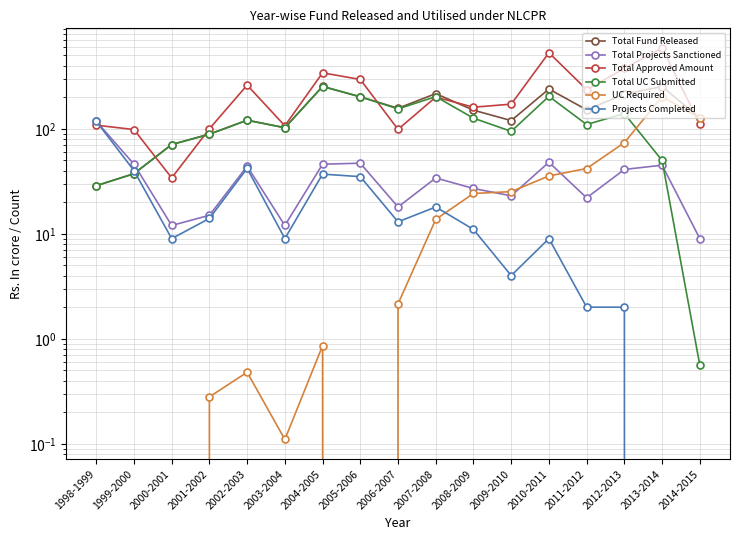

Reading left to right, extract all data points from this chart.

Total Fund Released: 1998-1999=28.7	1999-2000=37.4	2000-2001=70.8	2001-2002=88.9	2002-2003=120.9	2003-2004=102.4	2004-2005=253.5	2005-2006=201.3	2006-2007=156.8	2007-2008=216.1	2008-2009=150.4	2009-2010=119.7	2010-2011=239.1	2011-2012=151.7	2012-2013=213.5	2013-2014=252.5	2014-2015=126.6
Total Projects Sanctioned: 1998-1999=118.0	1999-2000=46.0	2000-2001=12.0	2001-2002=15.0	2002-2003=44.0	2003-2004=12.0	2004-2005=46.0	2005-2006=47.0	2006-2007=18.0	2007-2008=34.0	2008-2009=27.0	2009-2010=23.0	2010-2011=48.0	2011-2012=22.0	2012-2013=41.0	2013-2014=45.0	2014-2015=9.0
Total Approved Amount: 1998-1999=108.2	1999-2000=98.3	2000-2001=34.0	2001-2002=100.0	2002-2003=260.6	2003-2004=106.8	2004-2005=341.1	2005-2006=294.9	2006-2007=98.7	2007-2008=200.3	2008-2009=160.5	2009-2010=171.6	2010-2011=530.0	2011-2012=236.2	2012-2013=375.3	2013-2014=589.1	2014-2015=110.3
Total UC Submitted: 1998-1999=28.7	1999-2000=37.4	2000-2001=70.8	2001-2002=88.7	2002-2003=120.4	2003-2004=102.3	2004-2005=252.7	2005-2006=202.0	2006-2007=154.7	2007-2008=202.4	2008-2009=126.2	2009-2010=94.5	2010-2011=203.6	2011-2012=109.8	2012-2013=139.7	2013-2014=49.9	2014-2015=0.6
UC Required: 1998-1999=0.0	1999-2000=0.0	2000-2001=0.0	2001-2002=0.3	2002-2003=0.5	2003-2004=0.1	2004-2005=0.9	2005-2006=0.0	2006-2007=2.1	2007-2008=13.7	2008-2009=24.2	2009-2010=25.2	2010-2011=35.5	2011-2012=41.8	2012-2013=73.8	2013-2014=202.6	2014-2015=126.0
Projects Completed: 1998-1999=118.0	1999-2000=40.0	2000-2001=9.0	2001-2002=14.0	2002-2003=42.0	2003-2004=9.0	2004-2005=37.0	2005-2006=35.0	2006-2007=13.0	2007-2008=18.0	2008-2009=11.0	2009-2010=4.0	2010-2011=9.0	2011-2012=2.0	2012-2013=2.0	2013-2014=0.0	2014-2015=0.0